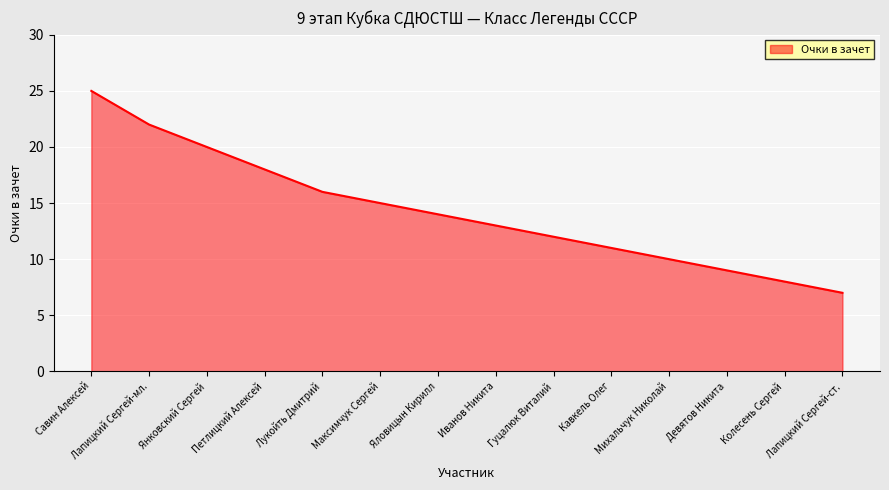

What is the minimum value shown in the chart?

7